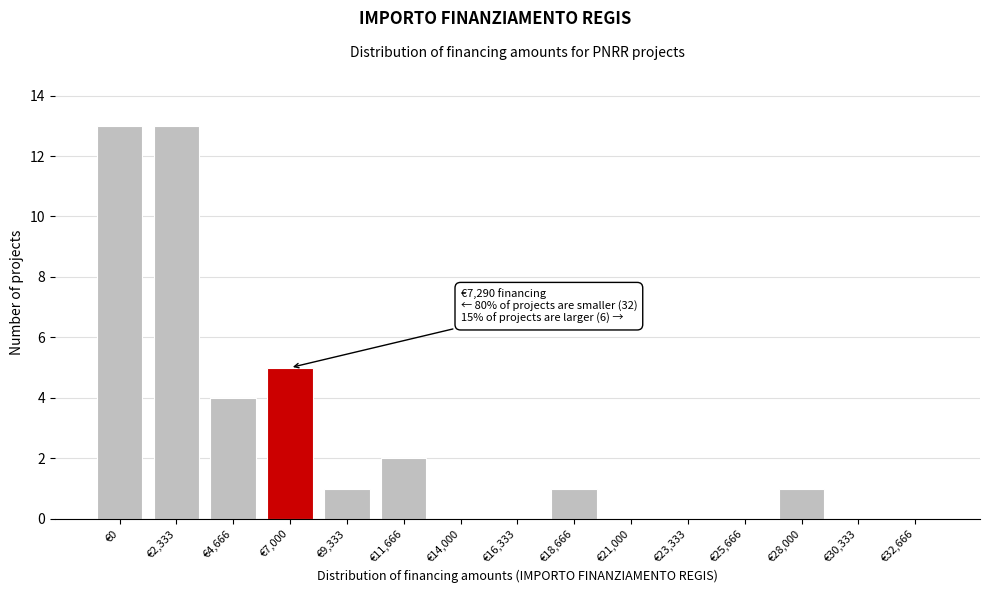

Reading left to right, extract all data points from this chart.

€0=13	€2,333=13	€4,666=4	€7,000=5	€9,333=1	€11,666=2	€14,000=0	€16,333=0	€18,666=1	€21,000=0	€23,333=0	€25,666=0	€28,000=1	€30,333=0	€32,666=0